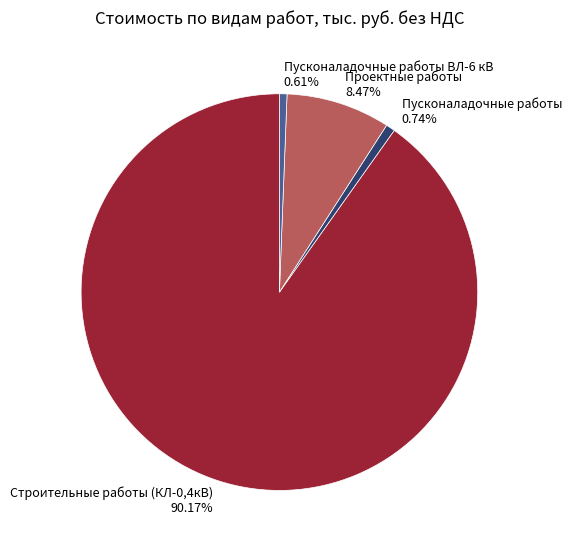

What is the largest slice in the pie chart?

Строительные работы (КЛ-0,4кВ)